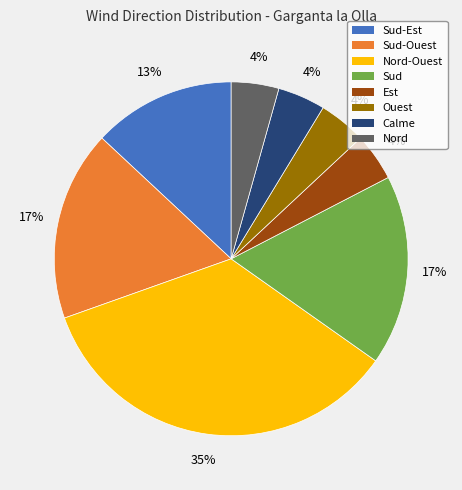

Between Ouest and Sud-Ouest, which is larger?

Sud-Ouest